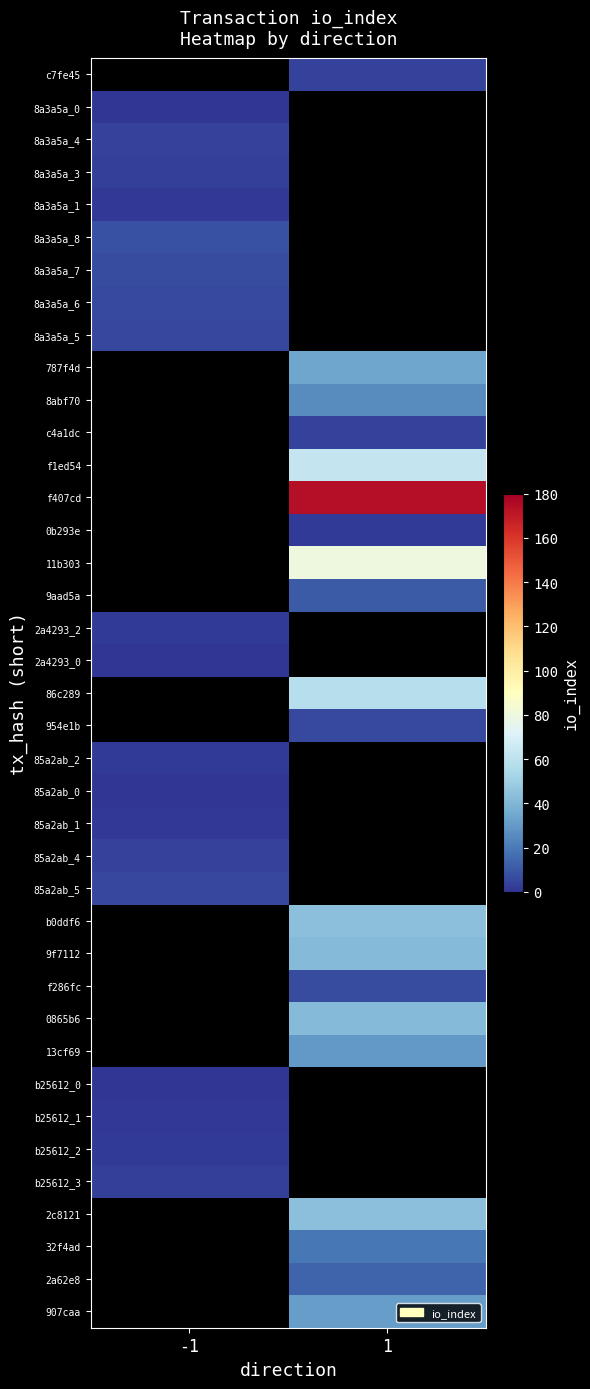

Which label corresponds to the largest value in the chart?

1